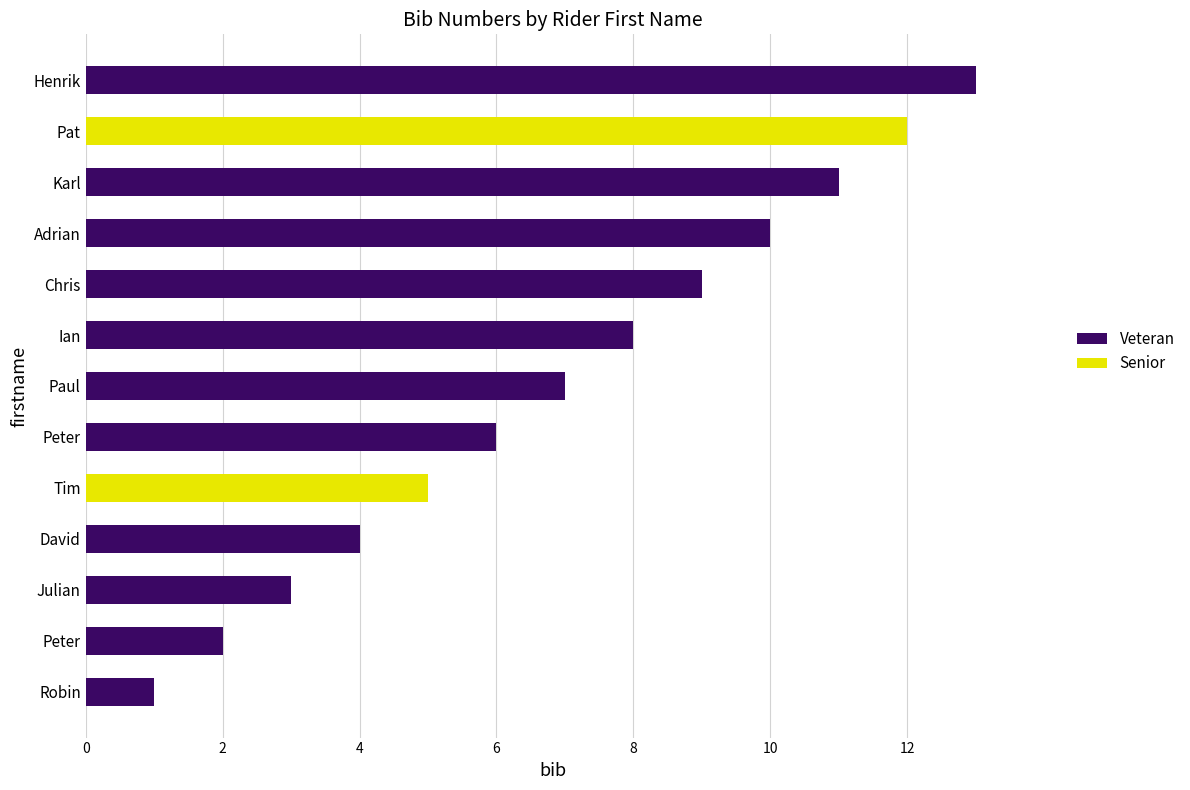

What are all the series names shown in the legend?

Veteran, Senior